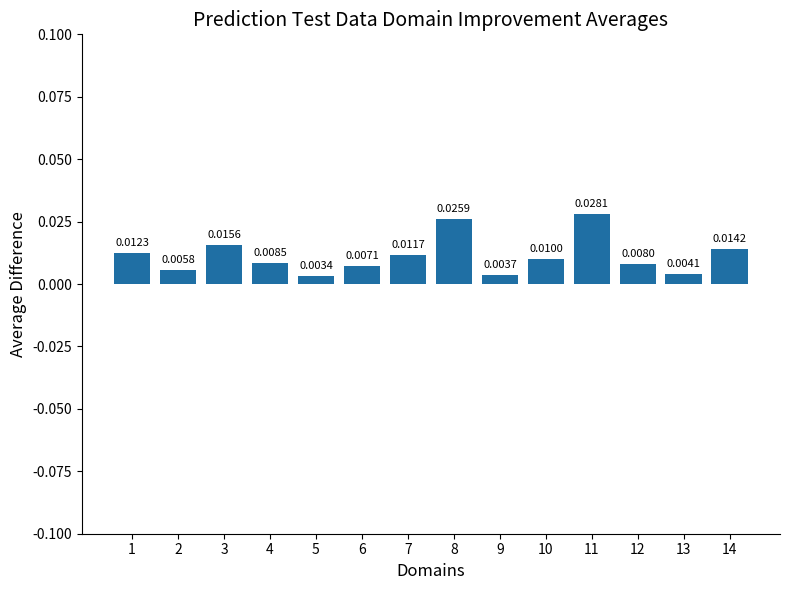

Which label corresponds to the largest value in the chart?

11